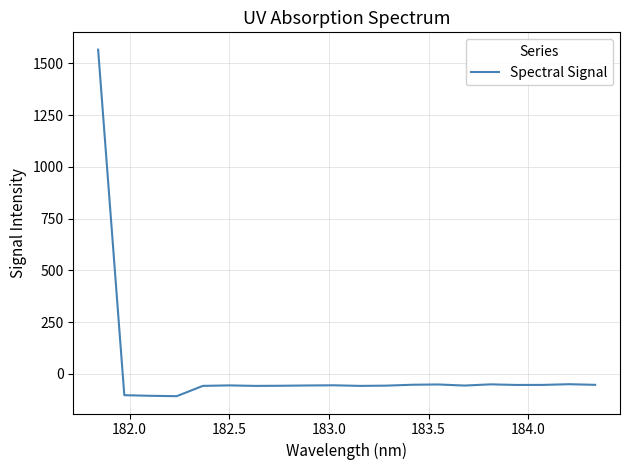

What is the minimum value shown in the chart?

-108.4